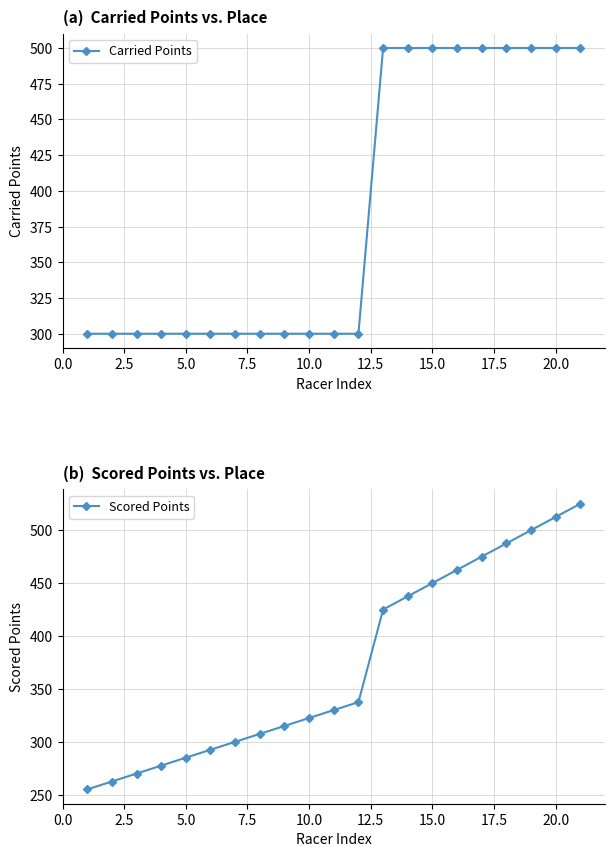

The value of Carried Points at 20.0 is 312. True or false?

False